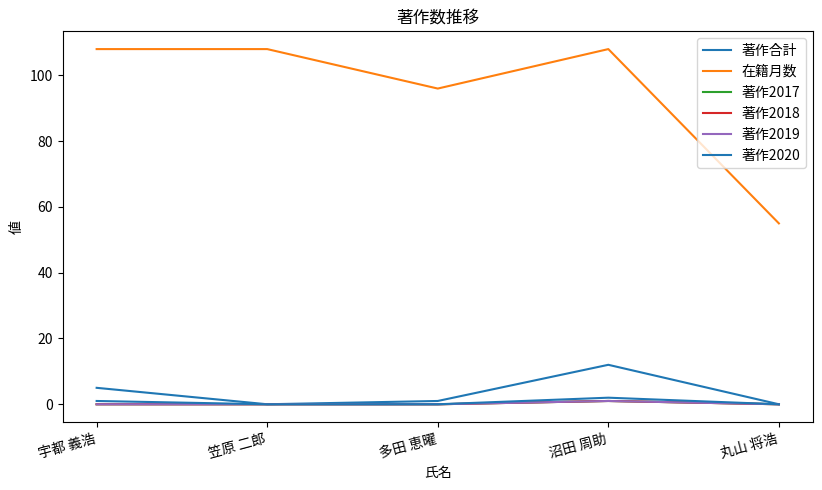

Between 沼田 周助 and 丸山 将浩, which series saw the biggest shift?

在籍月数